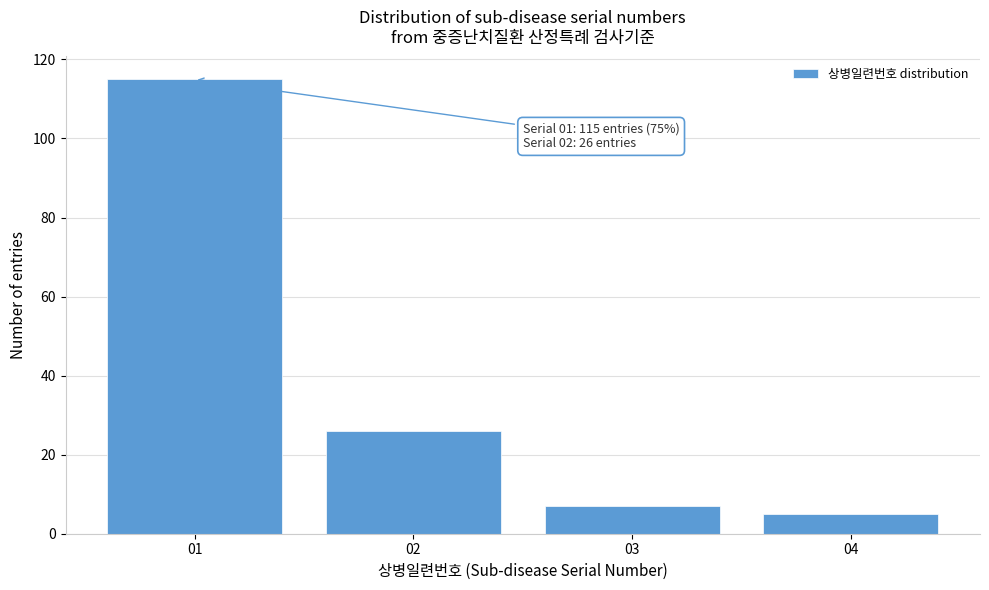

Reading left to right, extract all data points from this chart.

01=115	02=26	03=7	04=5